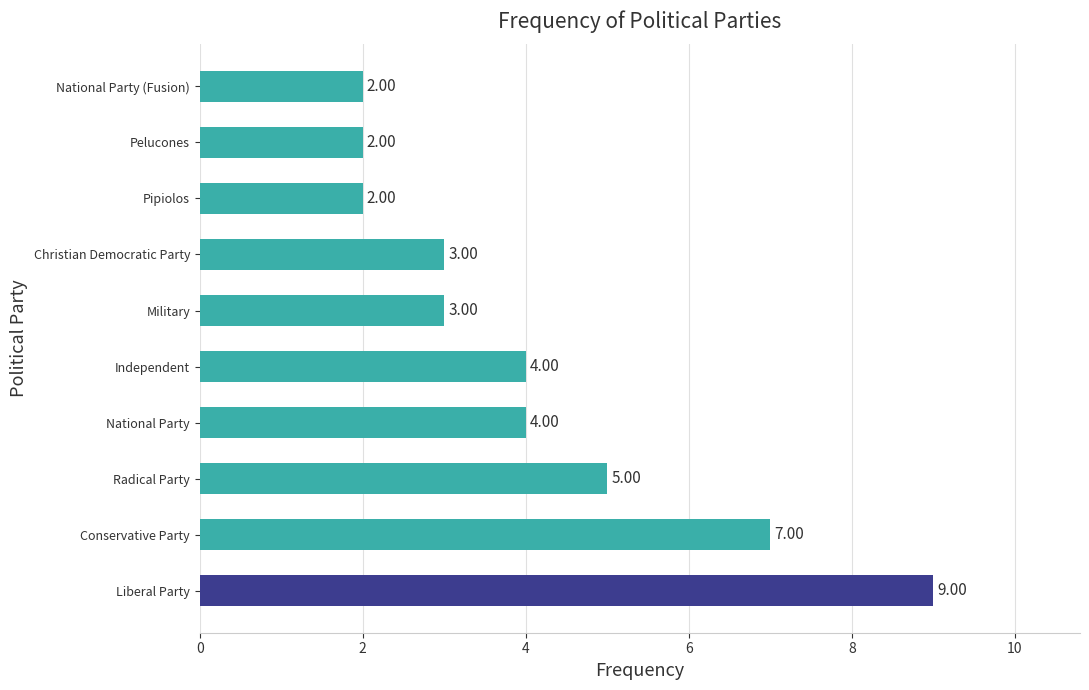

Which category has the highest value across all series?

Liberal Party